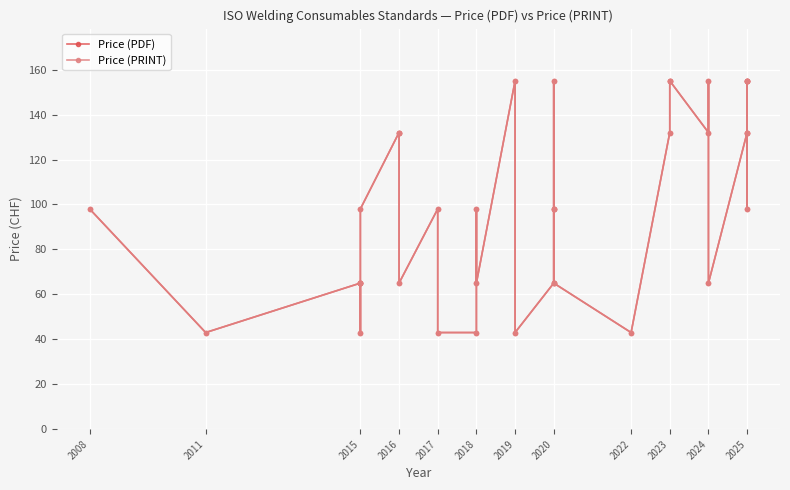

Where does the Price (PRINT) series first go above 98?

2016